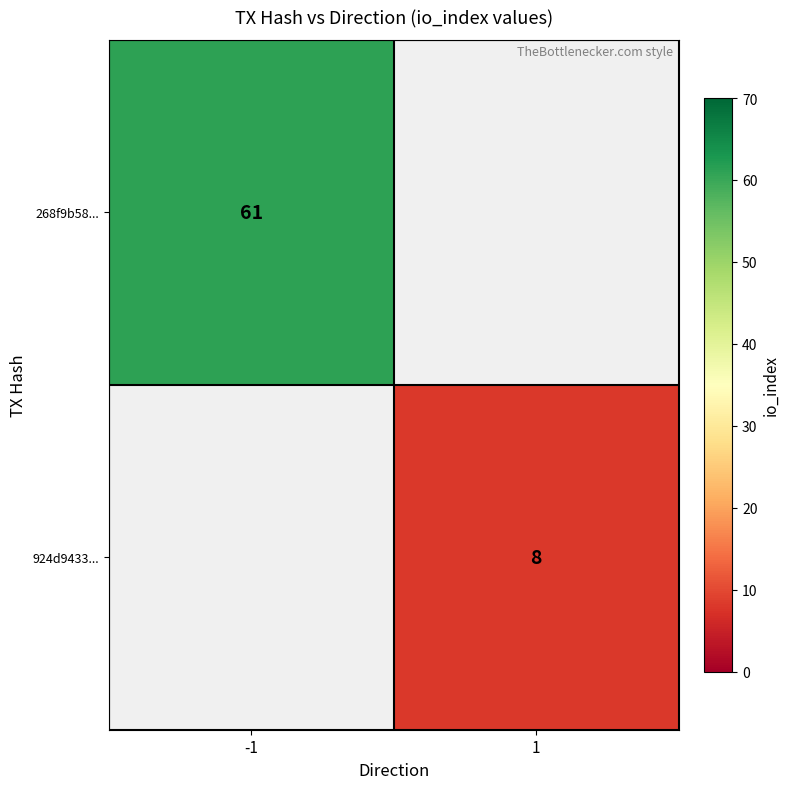

The 268f9b58... series shows 29 at -1. True or false?

False